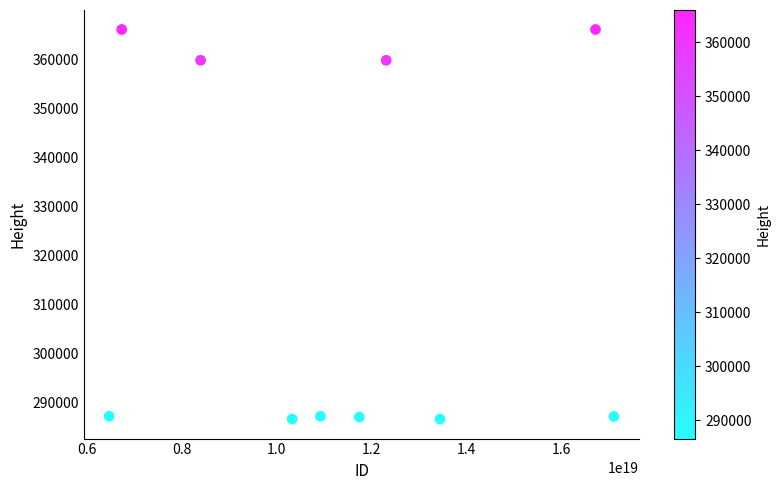

What is the average X value?

11420348100049928192